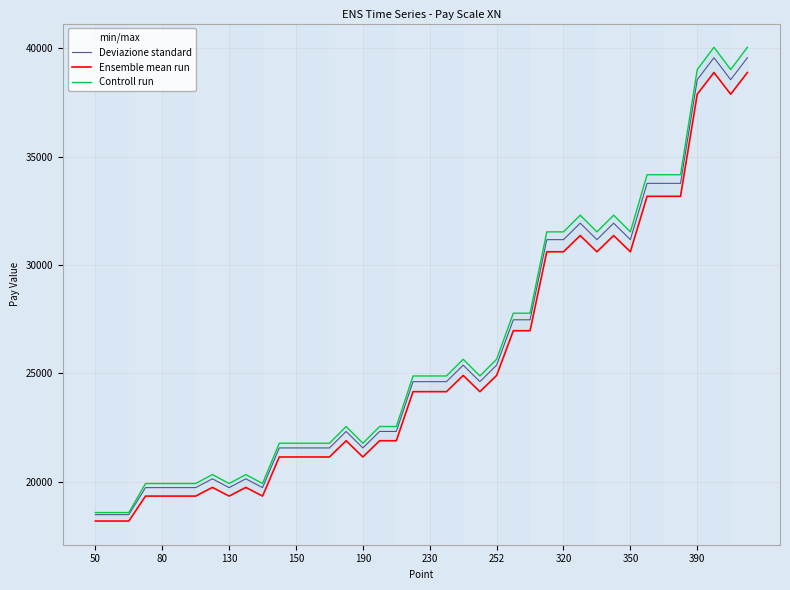

How many values in the Controll run series are below 24882?

19